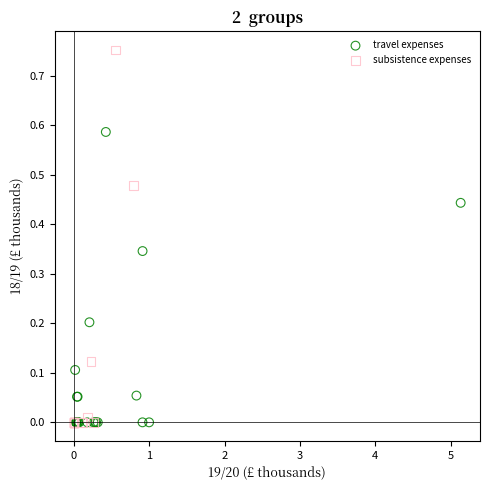

Which series reaches the maximum Y coordinate?

subsistence expenses